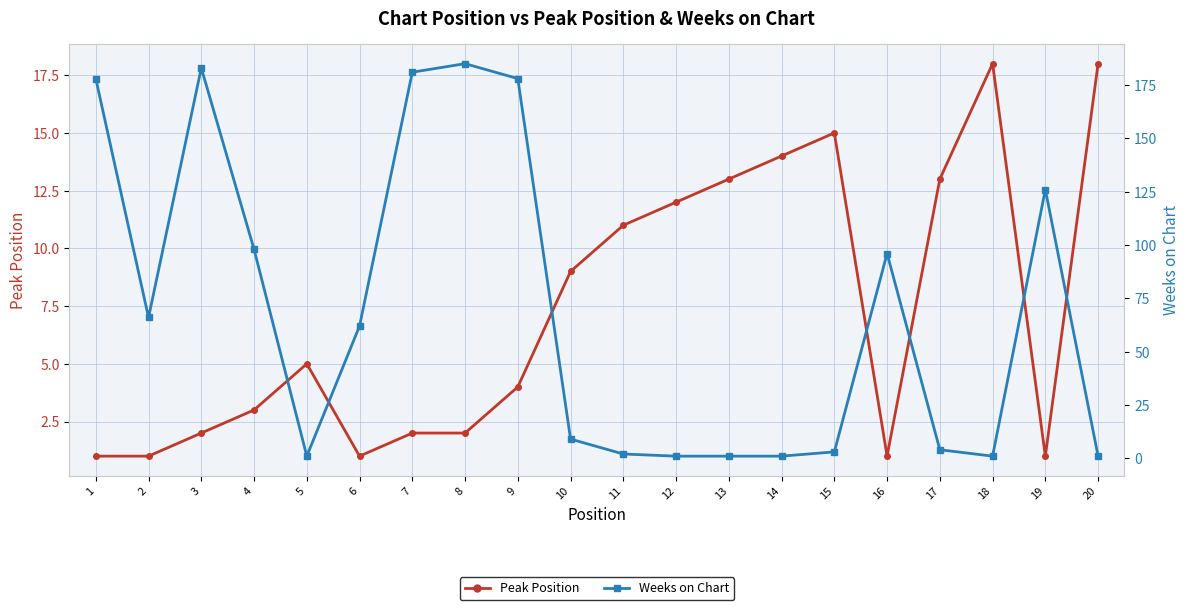

Between 14 and 3, which is larger?

14